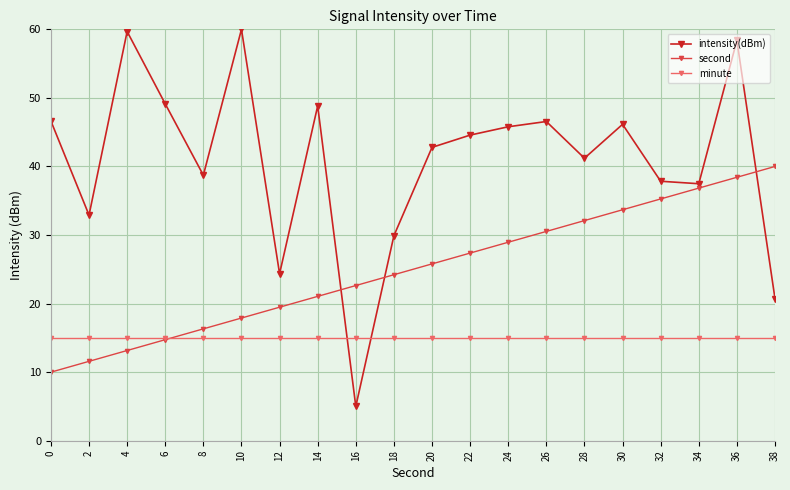

What is the sum of all intensity(dBm) values?

816.6